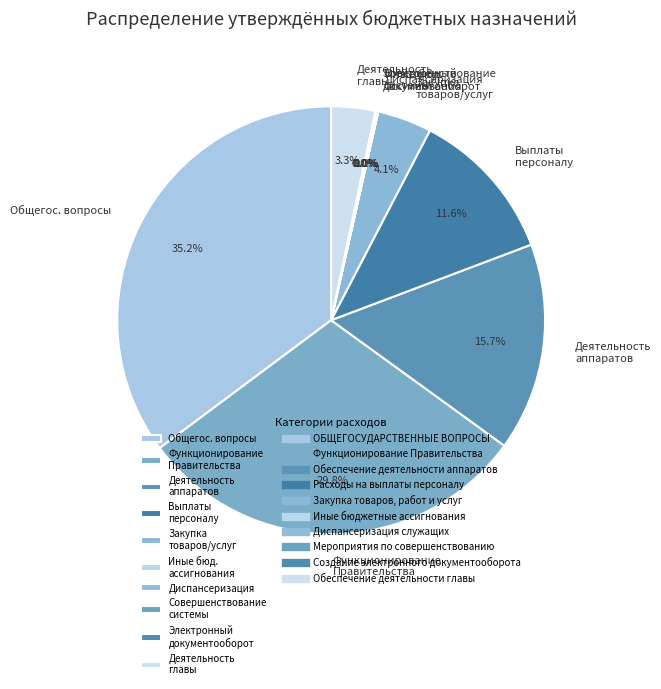

Approximately how many times larger is the value at Деятельность аппаратов compared to Функционирование Правительства?

0.5